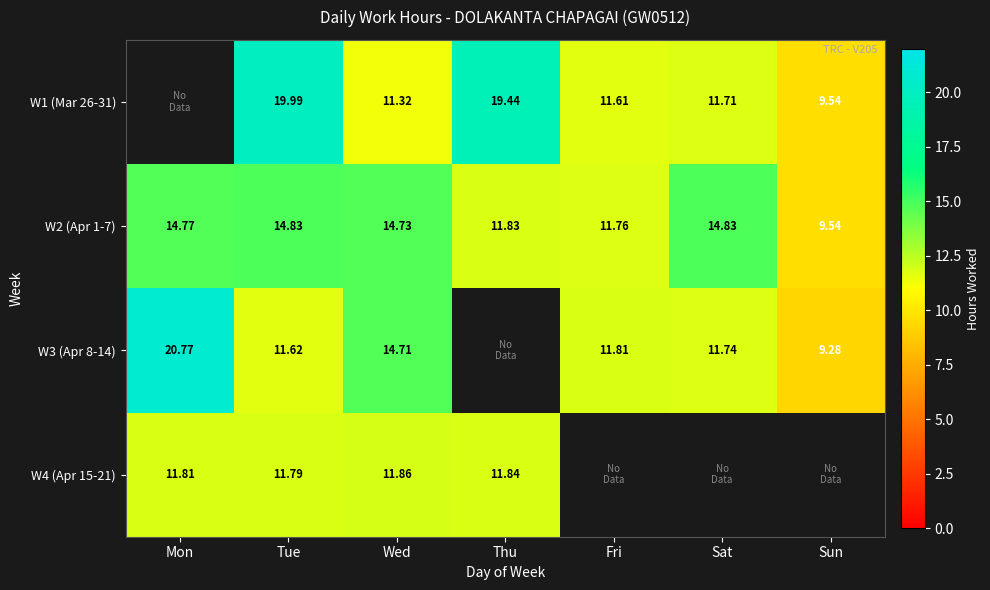

At which label does W2 (Apr 1-7) first exceed 14?

Mon